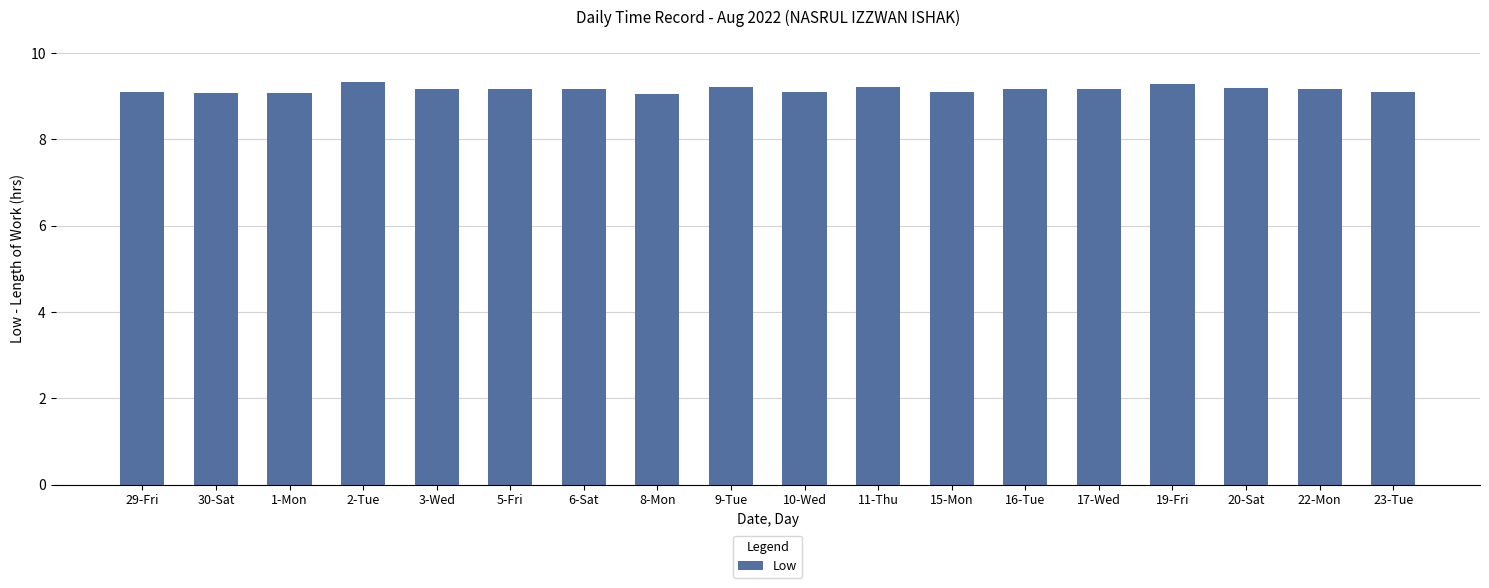

What is the label of the 14th bar from the right?

3-Wed